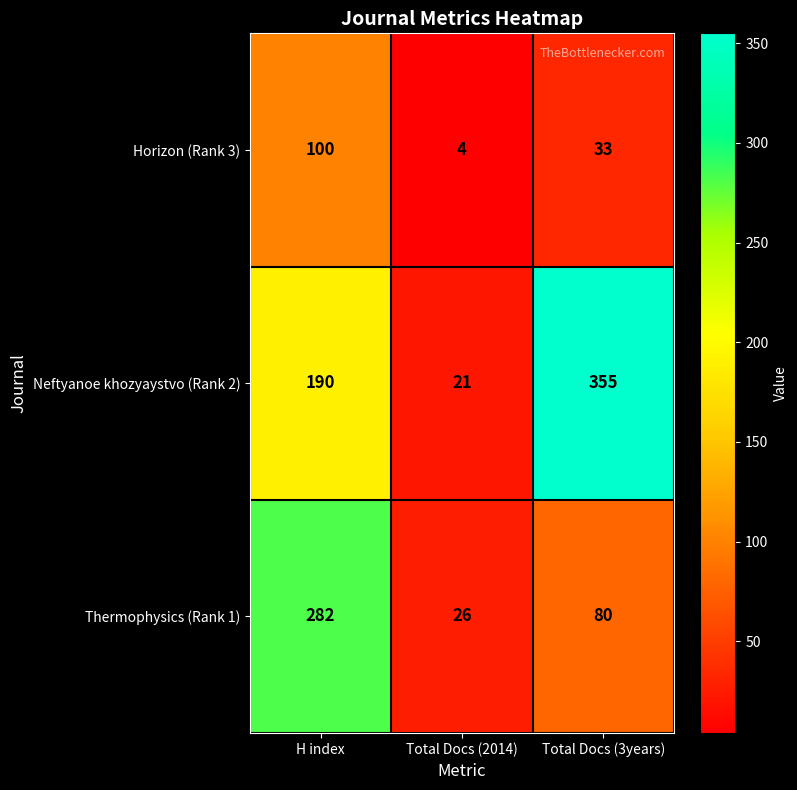

Between H index and Total Docs (3years), which series saw the biggest shift?

Thermophysics (Rank 1)